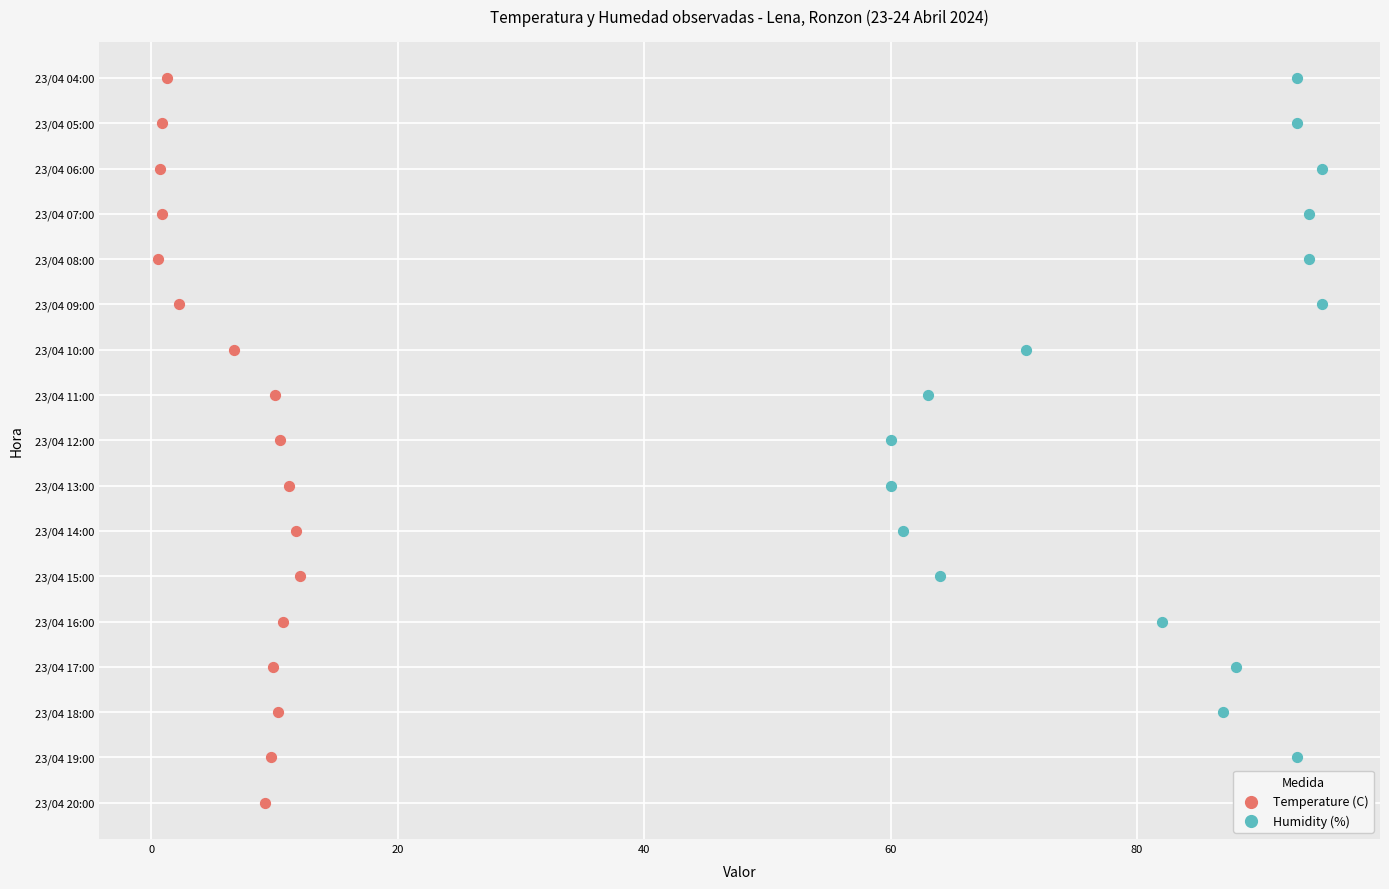

Which series has the widest spread of Y values?

Temperature (C)